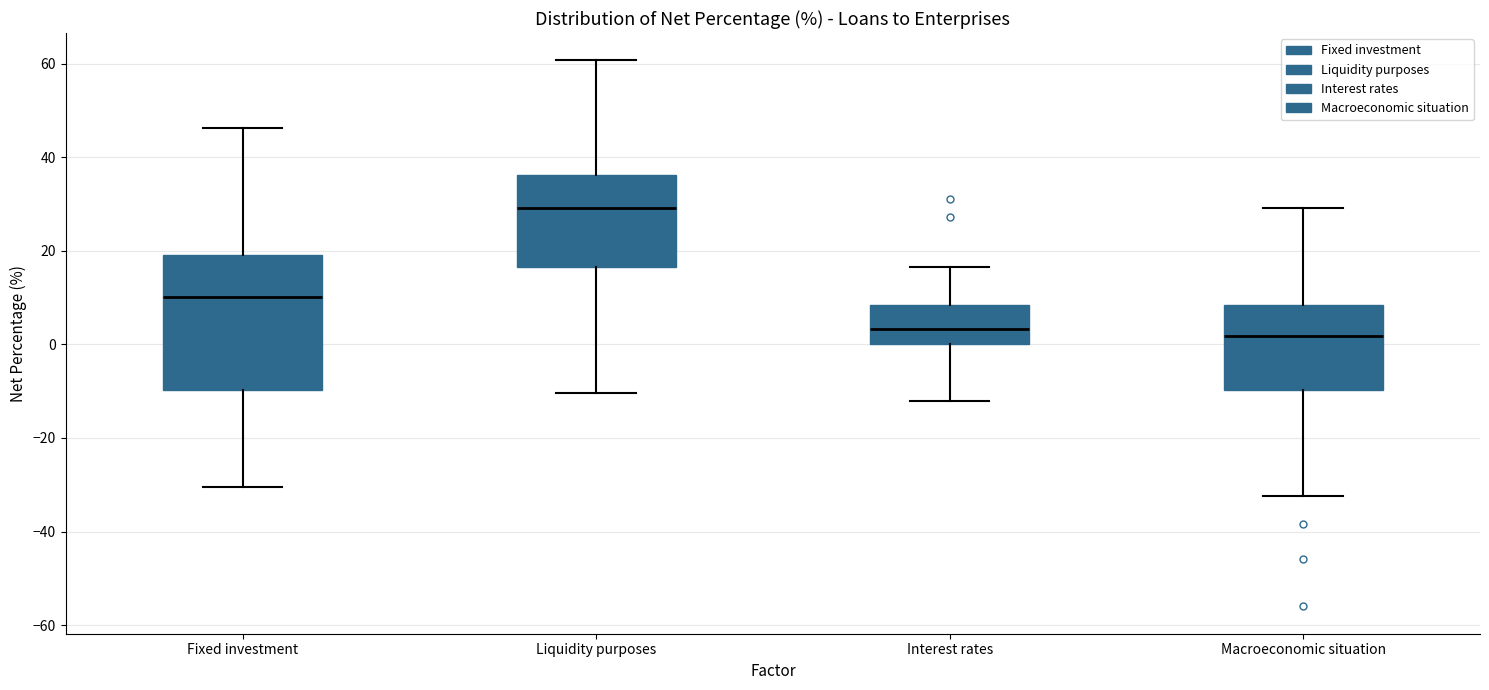

Comparing the boxes themselves (not the whiskers), which one is the tallest?

Fixed investment